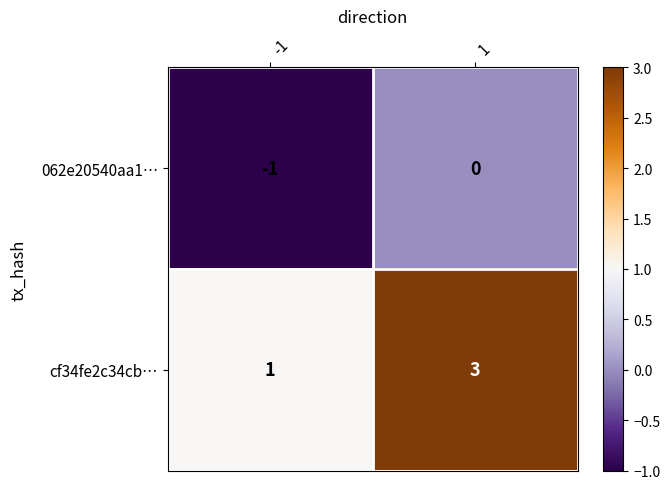

True or false: 062e20540aa1… has a value of -1 at -1.

True